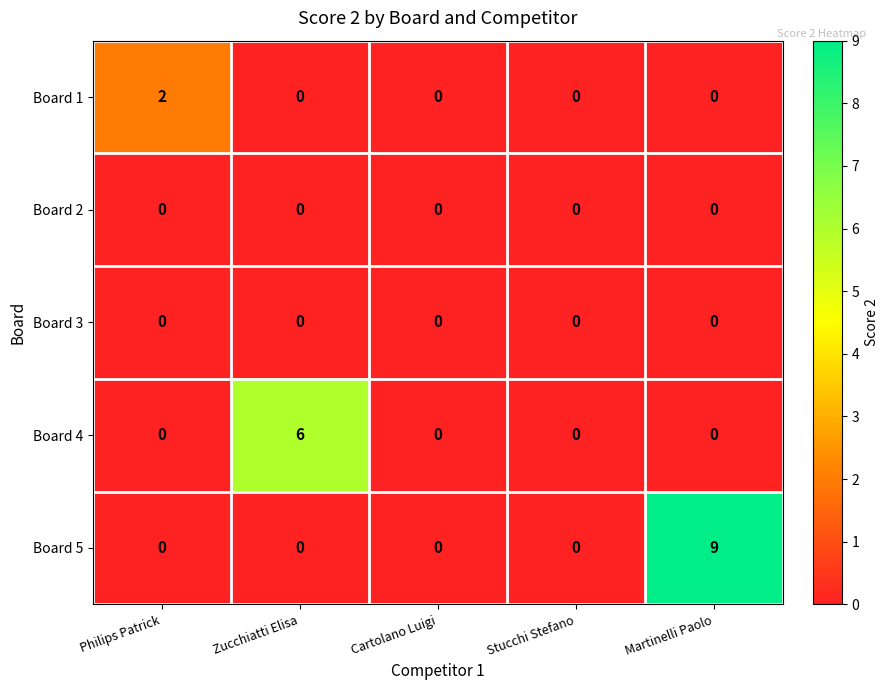

Which series has the largest range (max minus min)?

Board 5